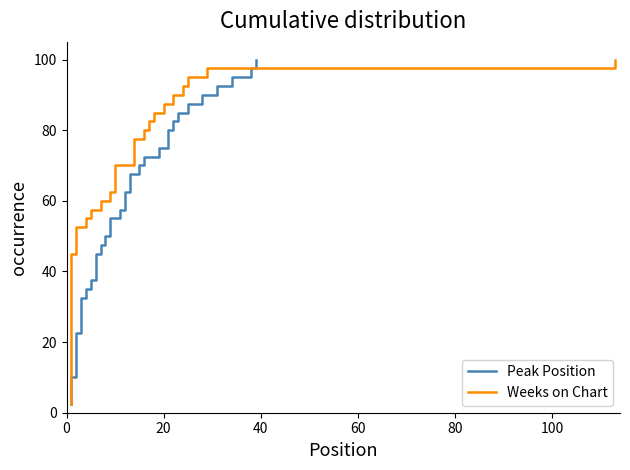

Which series has the largest total across all categories?

Peak Position